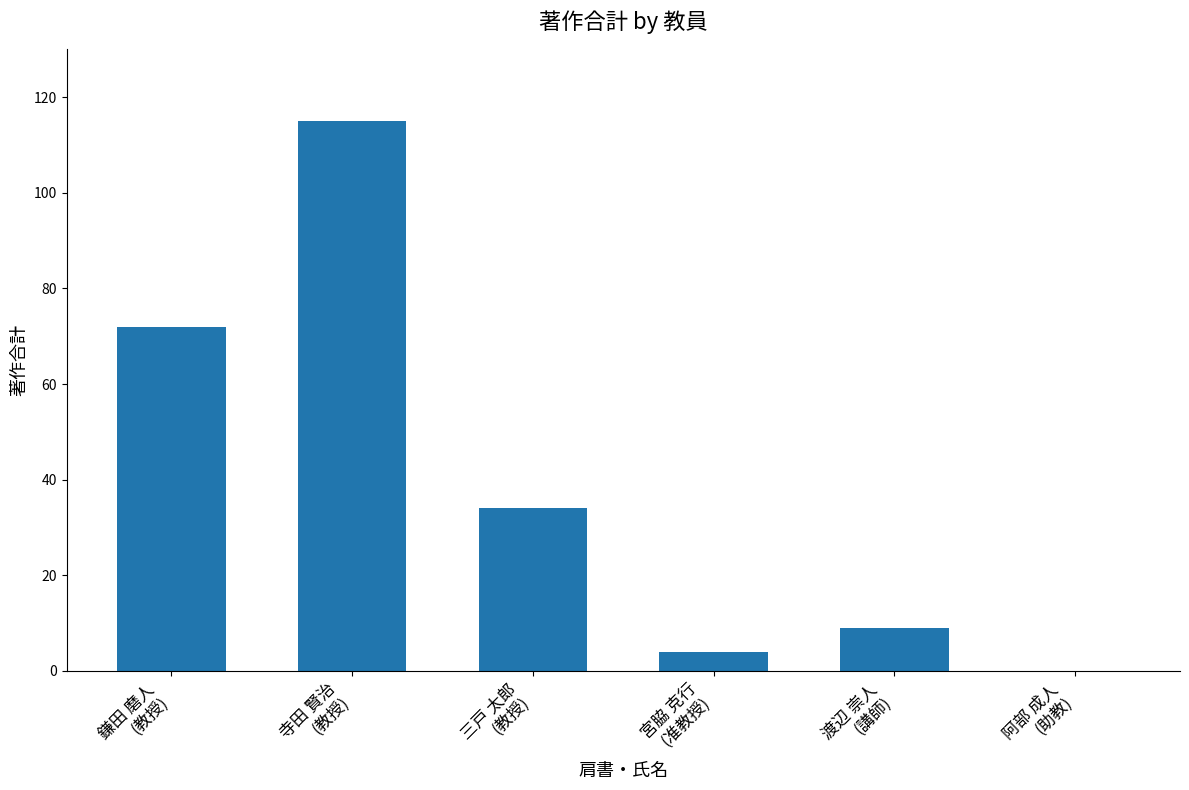

Reading left to right, list all the values displayed in this chart.

72	115	34	4	9	0